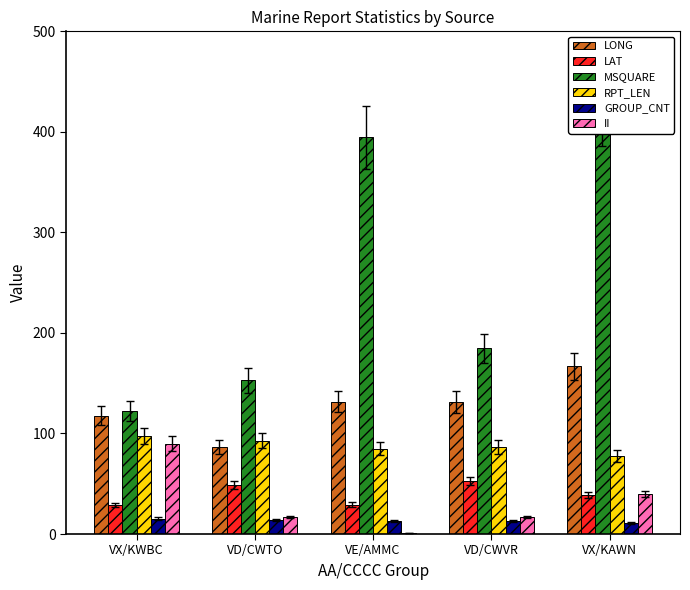

Which category has the highest value in the II series?

VX/KWBC